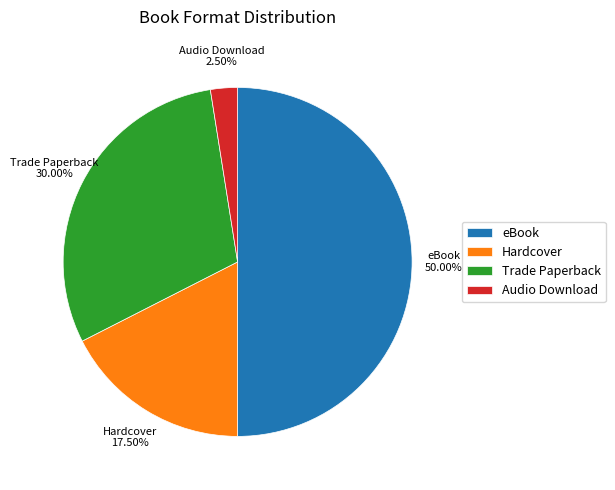

What is the largest slice in the pie chart?

eBook